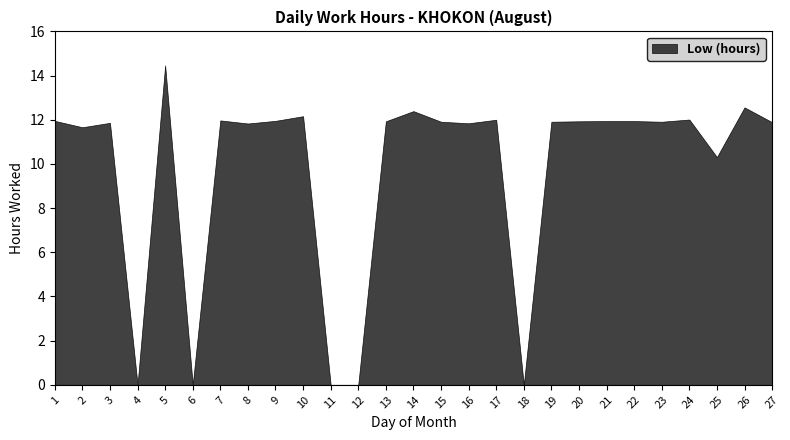

Where is the data nearest to the value 7?

25